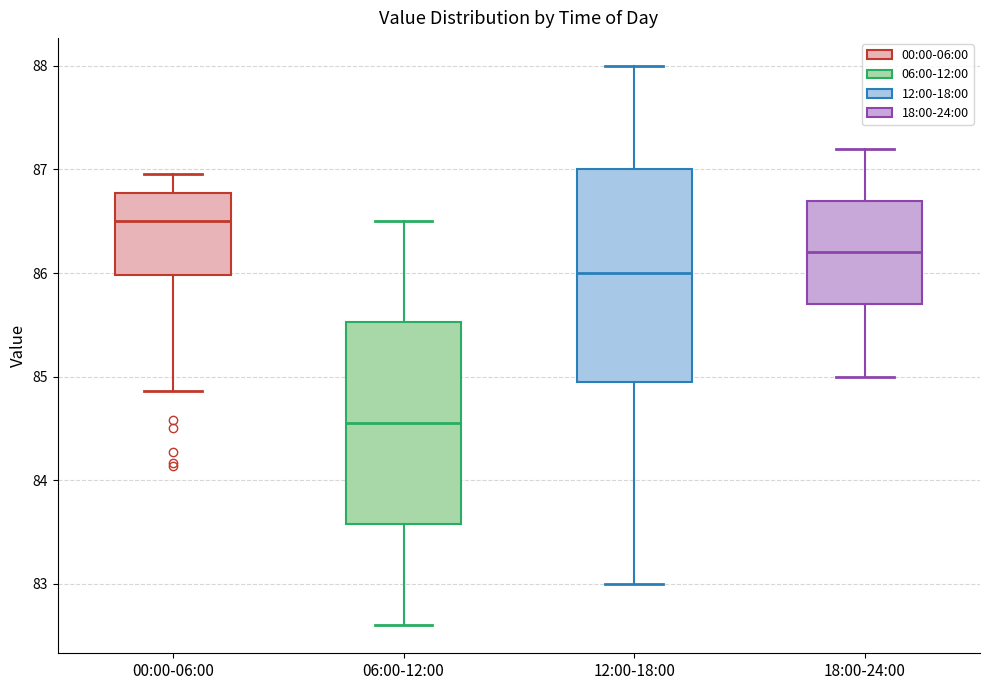

Where is the upper edge of the box for 00:00-06:00 on the y-axis? The values are not printed on the chart, so give them approximately, as read against the axis.

86.8